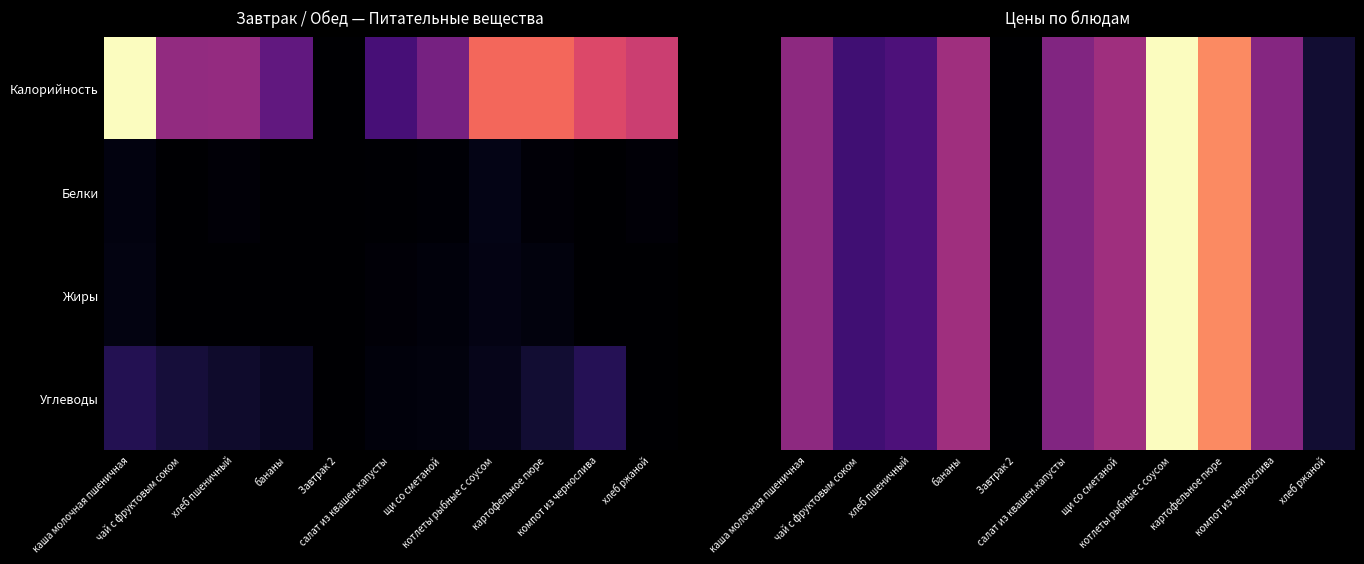

Between чай с фруктовым соком and каша молочная пшеничная, which is larger?

каша молочная пшеничная